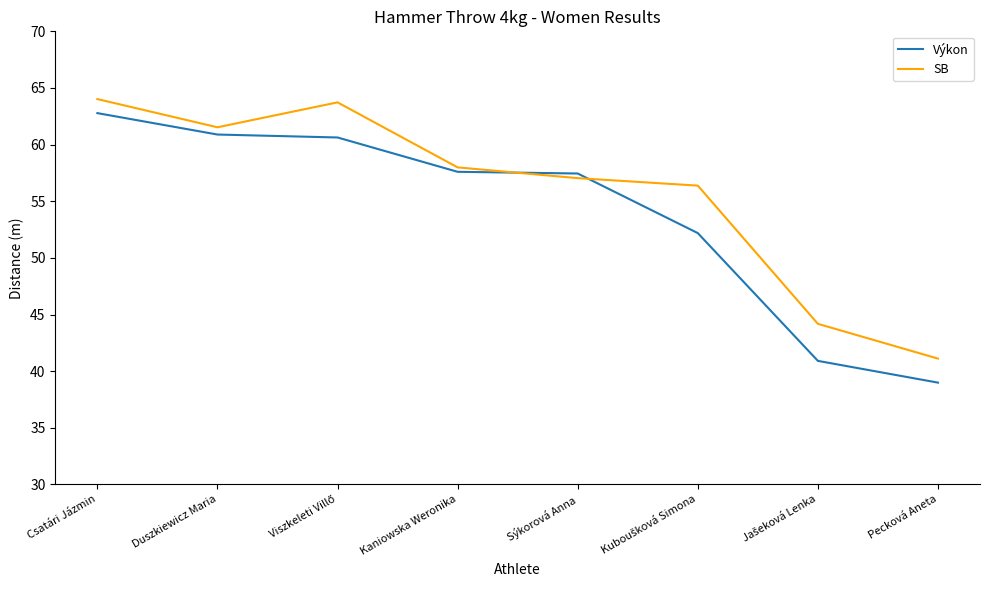

What is the maximum value shown in the chart?

64.0